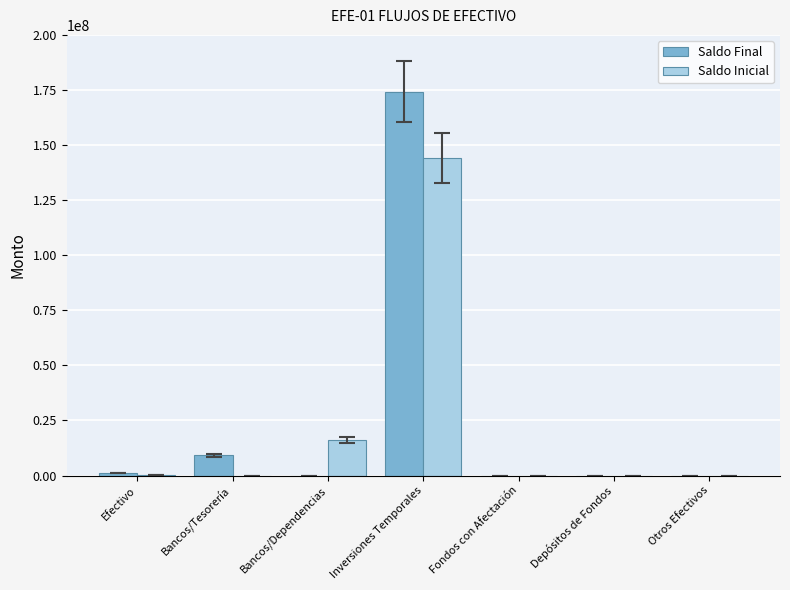

What is the sum of all Saldo Final values?

184701298.4